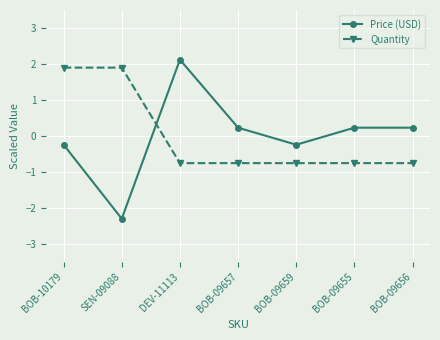

How many intersections are there between Quantity and Price (USD)?

1